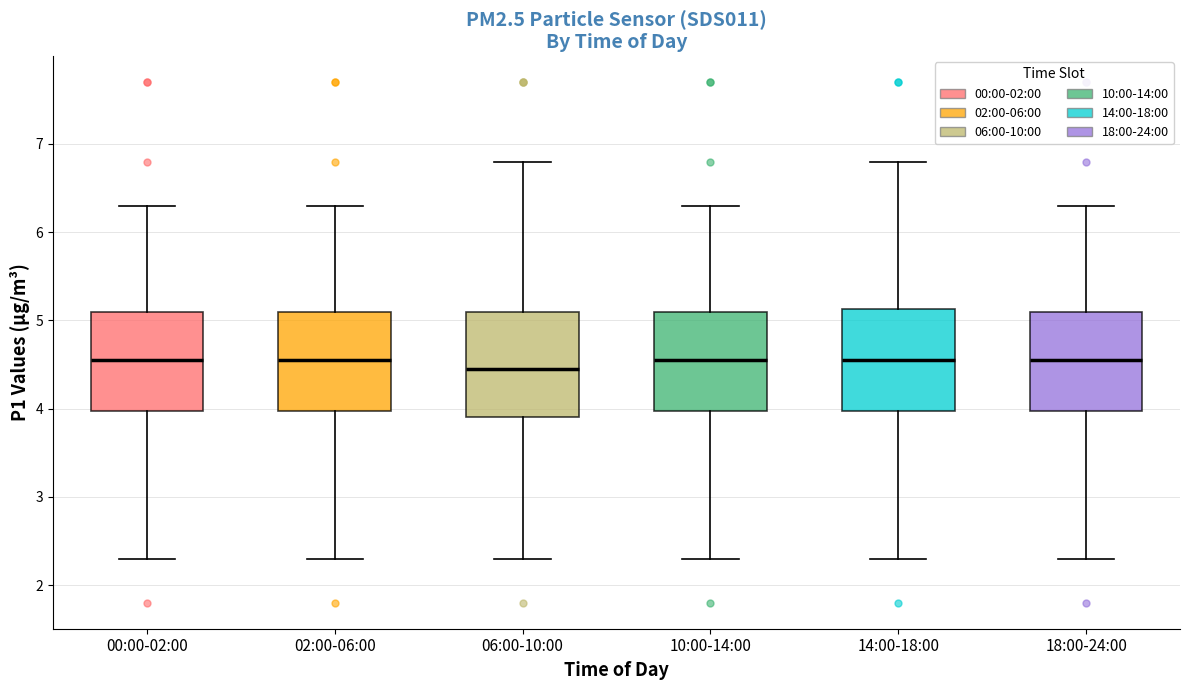

Reading left to right, transcribe this box plot: for each box, give where its median line is, the range the box spans, and where its two whiskers end, as read against the y-axis. The values are not printed on the chart, so give them approximately, as read against the axis.

00:00-02:00: median 4.6, box 4.0 to 5.1, whiskers 2.3 to 6.3
02:00-06:00: median 4.6, box 4.0 to 5.1, whiskers 2.3 to 6.3
06:00-10:00: median 4.5, box 3.9 to 5.1, whiskers 2.3 to 6.8
10:00-14:00: median 4.6, box 4.0 to 5.1, whiskers 2.3 to 6.3
14:00-18:00: median 4.6, box 4.0 to 5.1, whiskers 2.3 to 6.8
18:00-24:00: median 4.6, box 4.0 to 5.1, whiskers 2.3 to 6.3